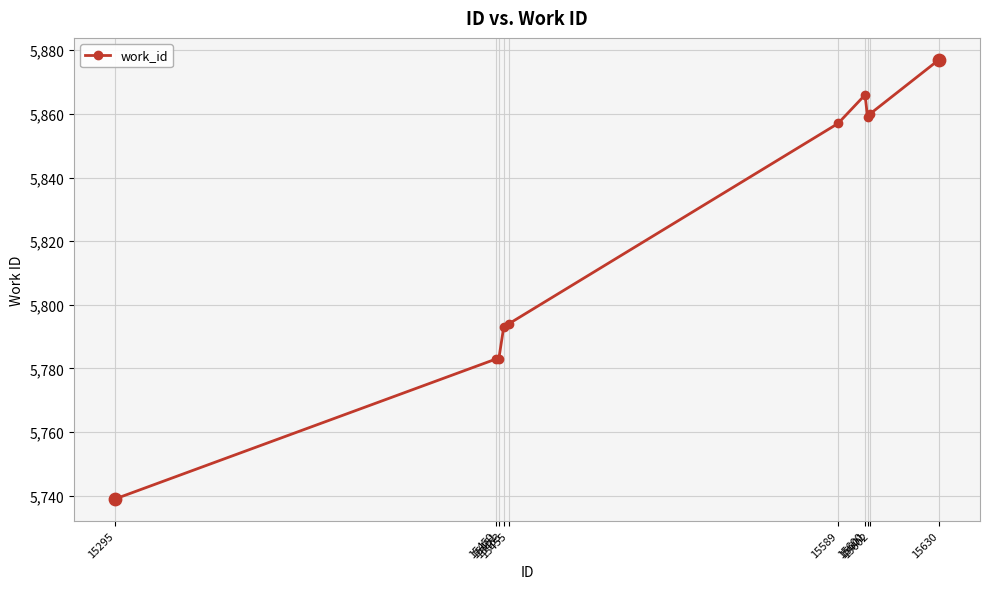

What is the ratio of the value at 15455 to the value at 15453?

1.0